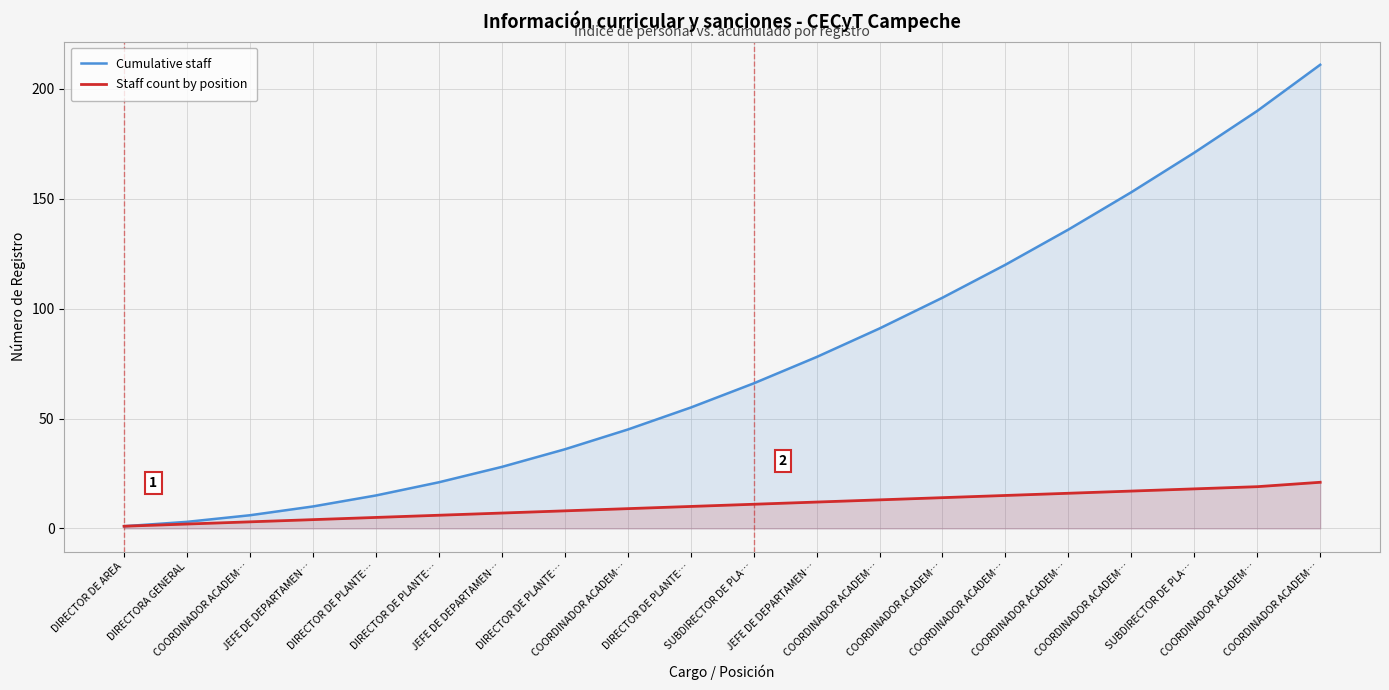

What is the spread (max minus min) of values at DIRECTOR DE PLANTE…?

10